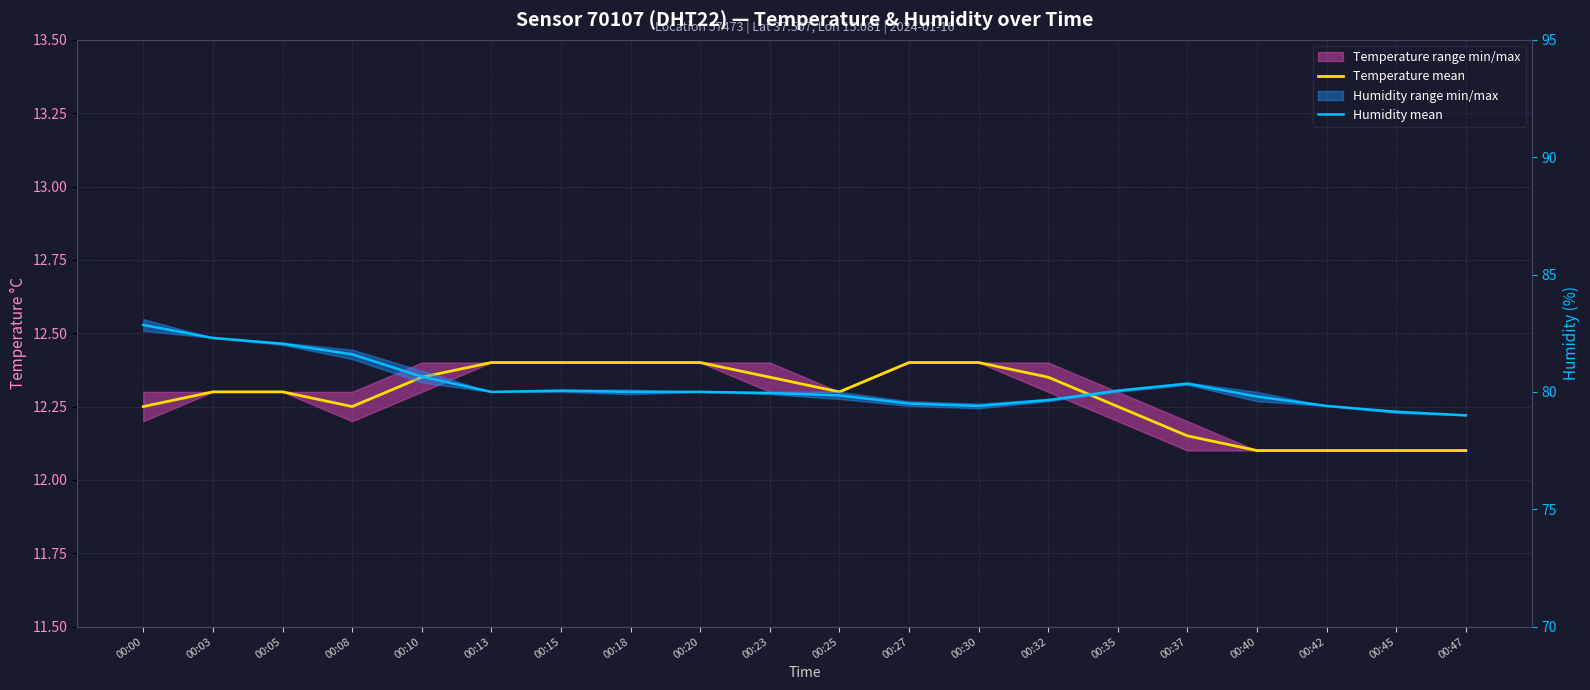

In Temperature mean, how many points are lower than both neighbors (excluding endpoints)?

2